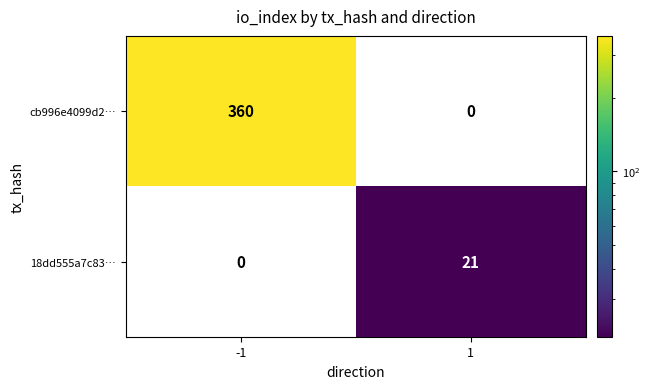

Reading left to right, what are all the values shown in this chart?

cb996e4099d2…: -1=360	1=0
18dd555a7c83…: -1=0	1=21